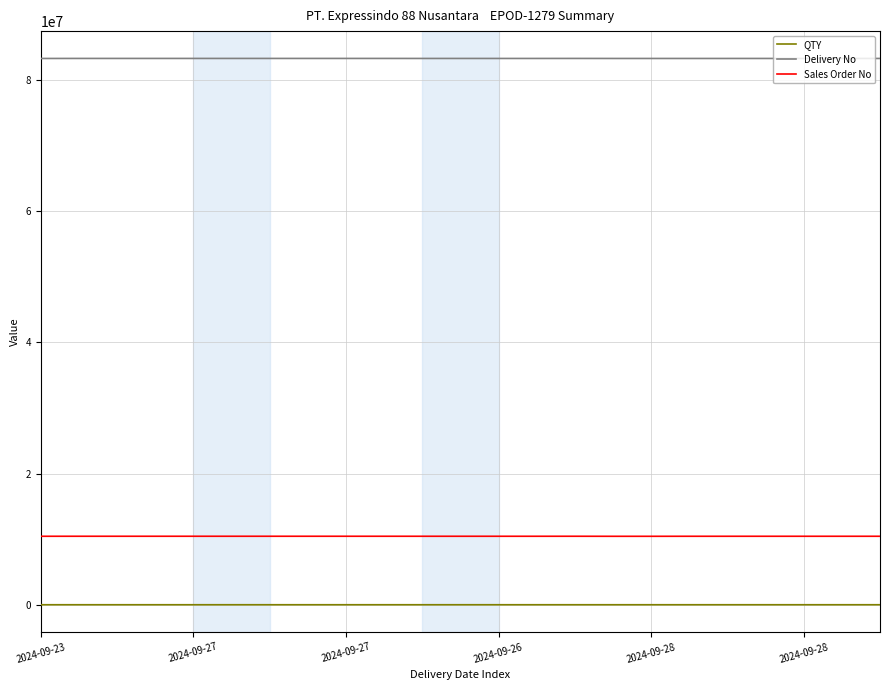

True or false: QTY and Sales Order No intersect in this chart.

False